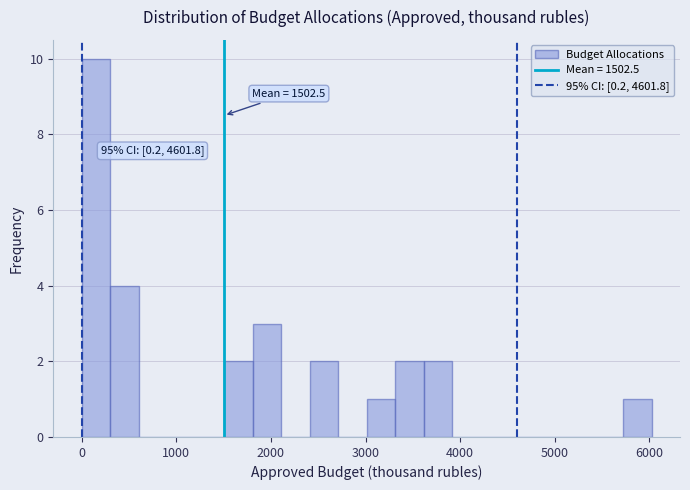

Read against the x-axis, roughly where is the centre of the tallest bar?

200